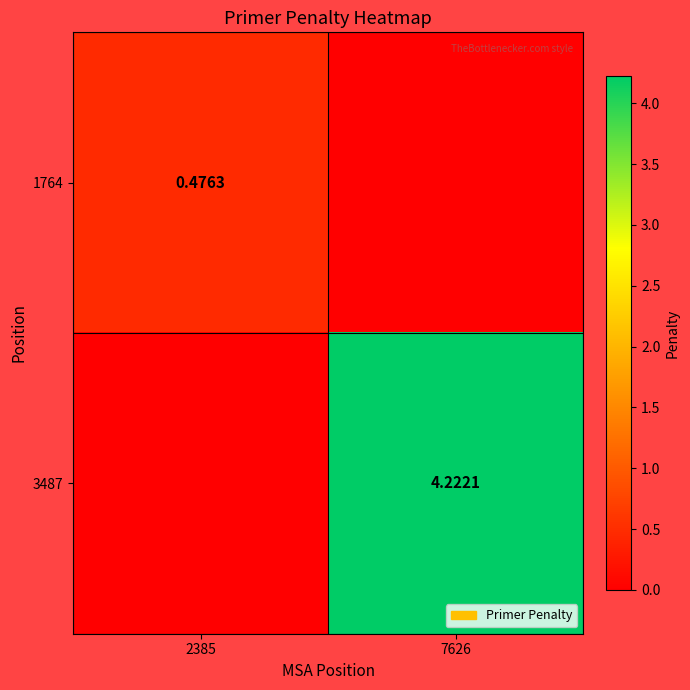

At which label does 3487 first exceed 4?

7626